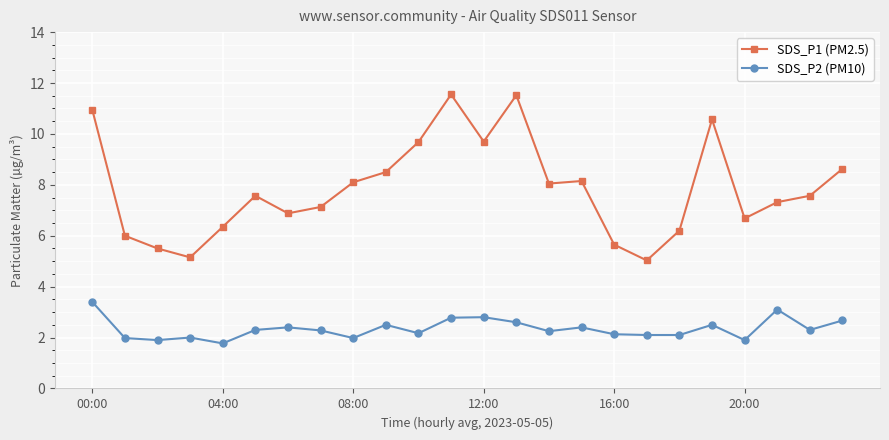

True or false: SDS_P2 (PM10) and SDS_P1 (PM2.5) cross at least once.

False